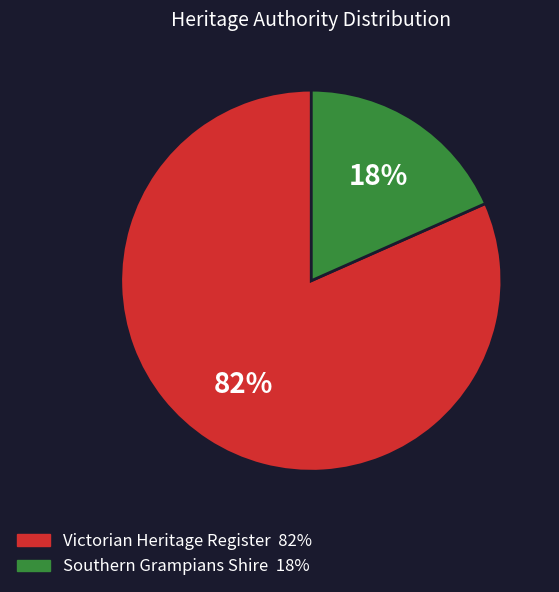

Does any single category account for the majority?

Yes